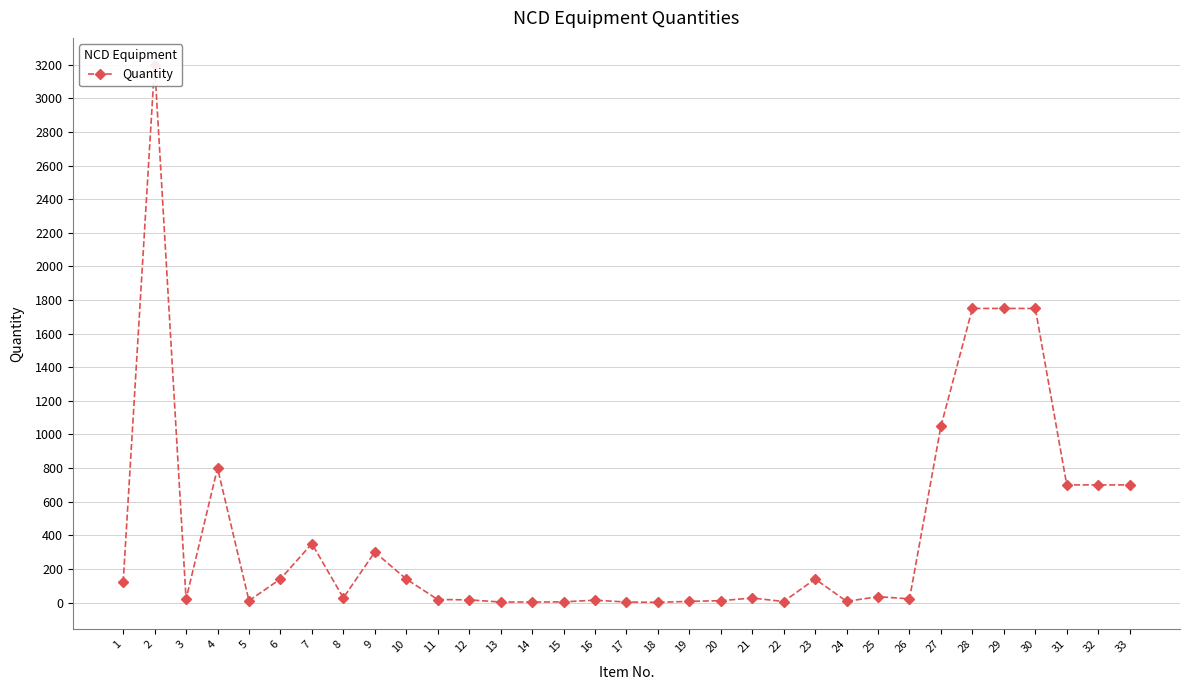

Rank the categories by value from lowest to highest.

18, 13, 14, 17, 15, 22, 19, 24, 5, 20, 16, 12, 11, 3, 26, 21, 8, 25, 1, 6, 10, 23, 9, 7, 31, 32, 33, 4, 27, 28, 29, 30, 2